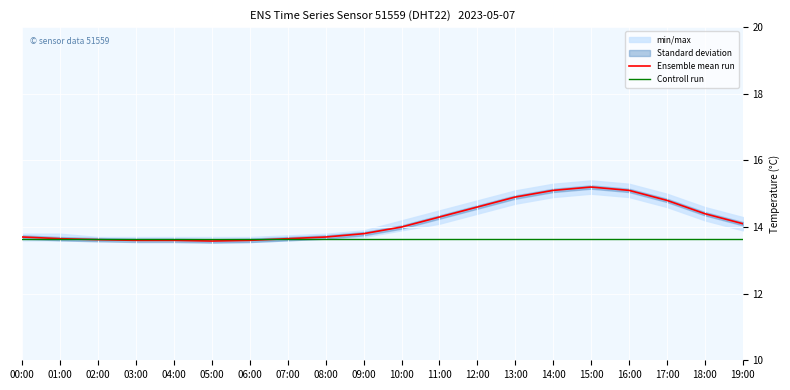

What position from the left is 15:00?

16